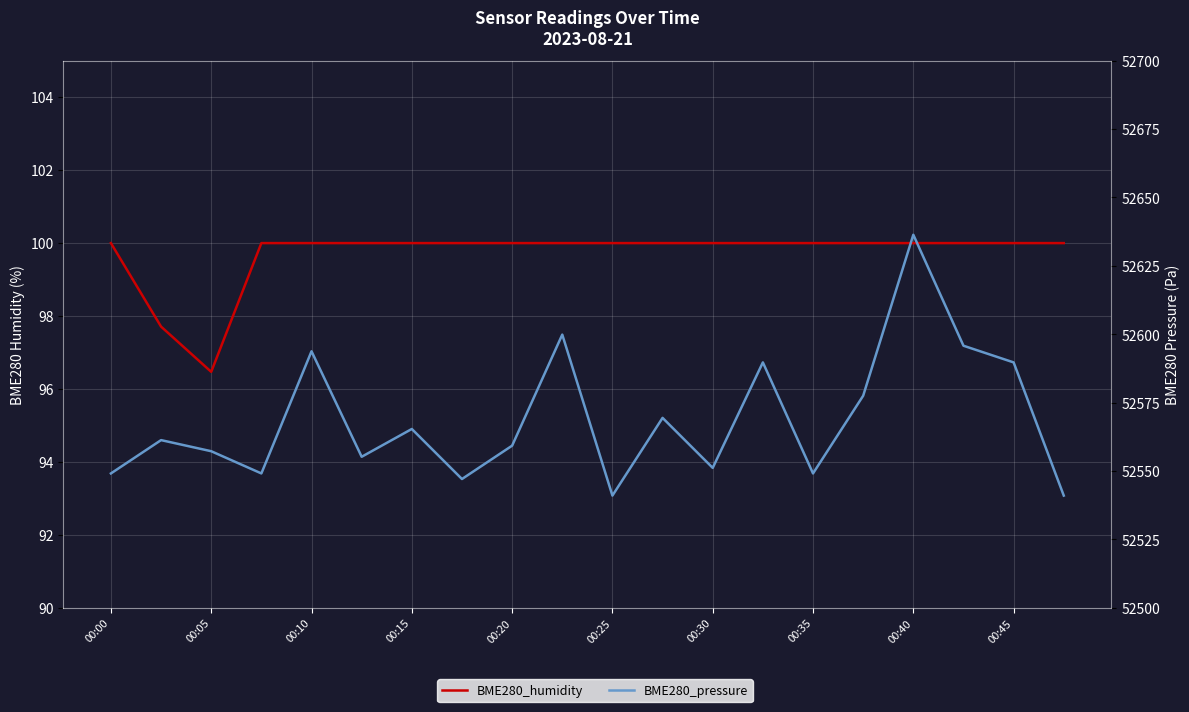

At which category is the sum across all series the highest?

00:40